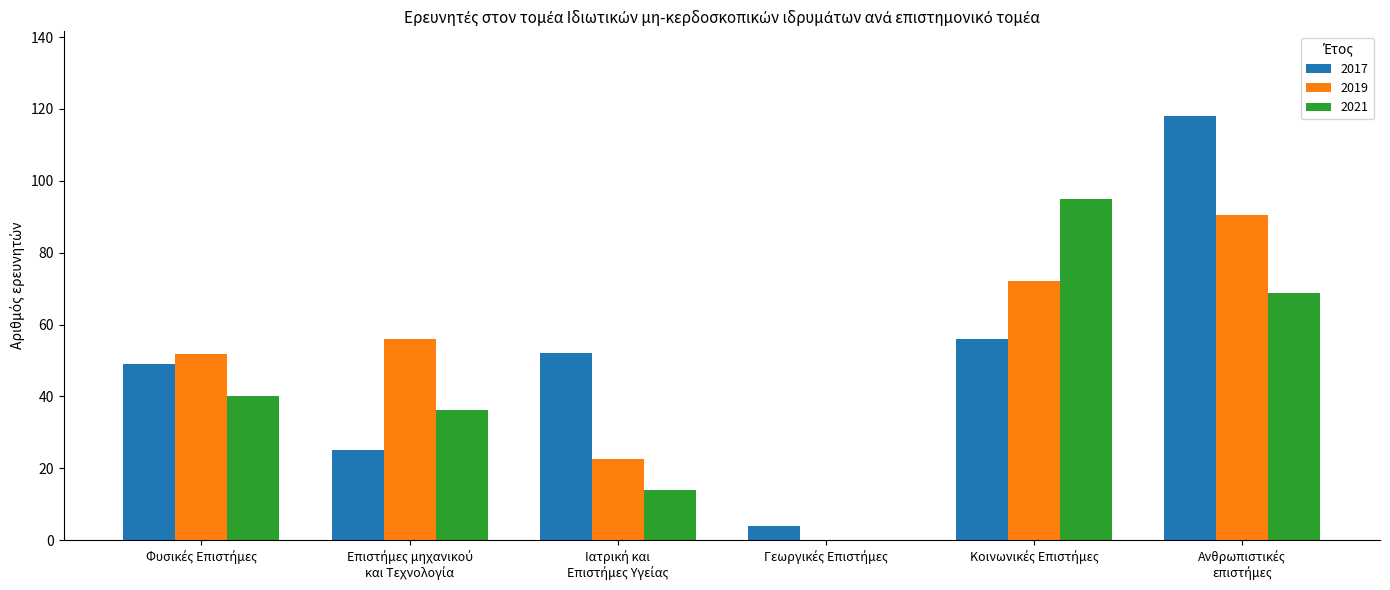

Reading right to left, extract all data points from this chart.

2017: 118.0	56.0	4.0	52.0	25.0	49.0
2019: 90.5	72.2	0.0	22.6	55.9	51.9
2021: 68.9	94.8	0.0	13.9	36.3	40.2